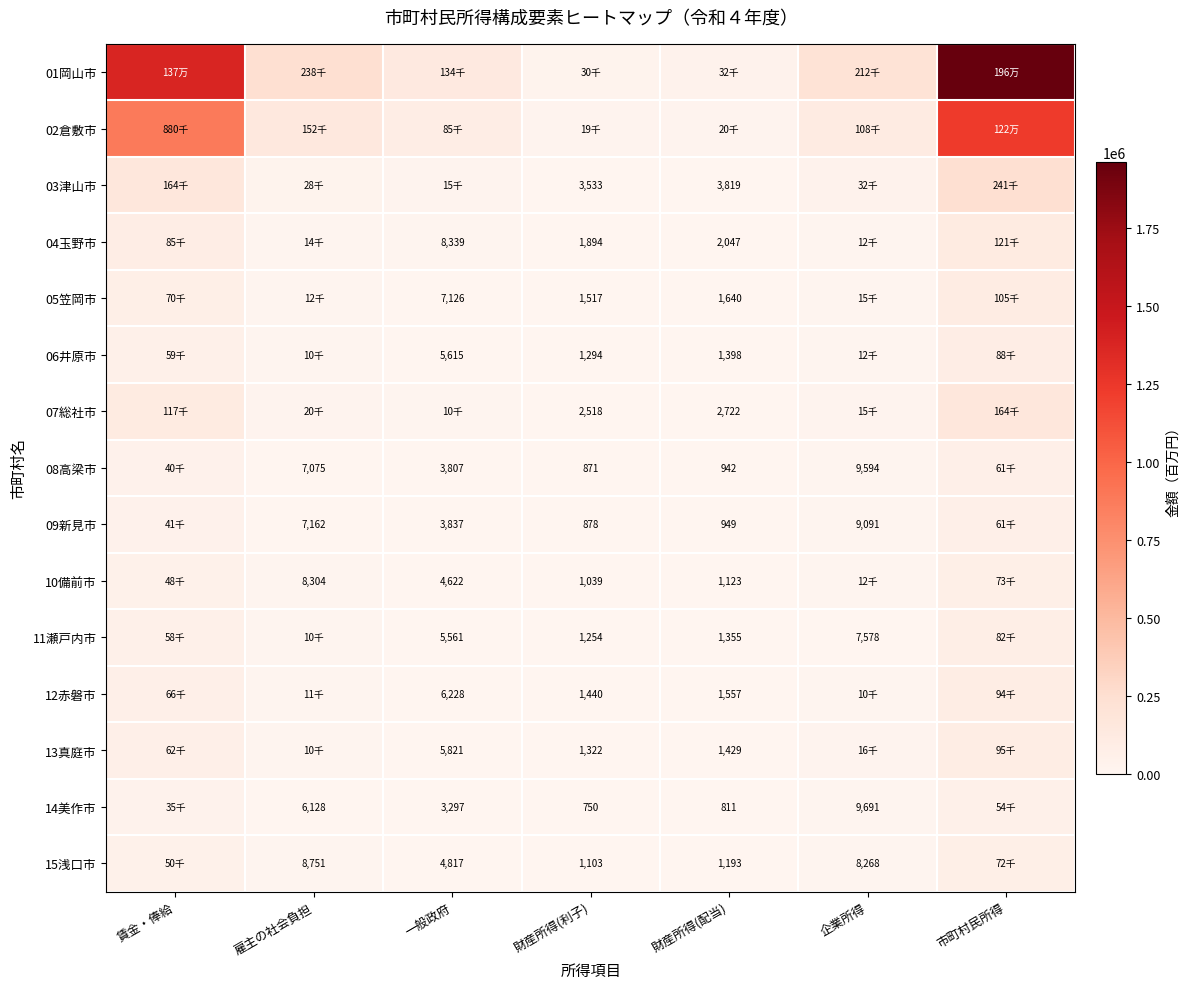

Is it true that 11瀬戸内市 equals 617 at 財産所得(配当)?

False